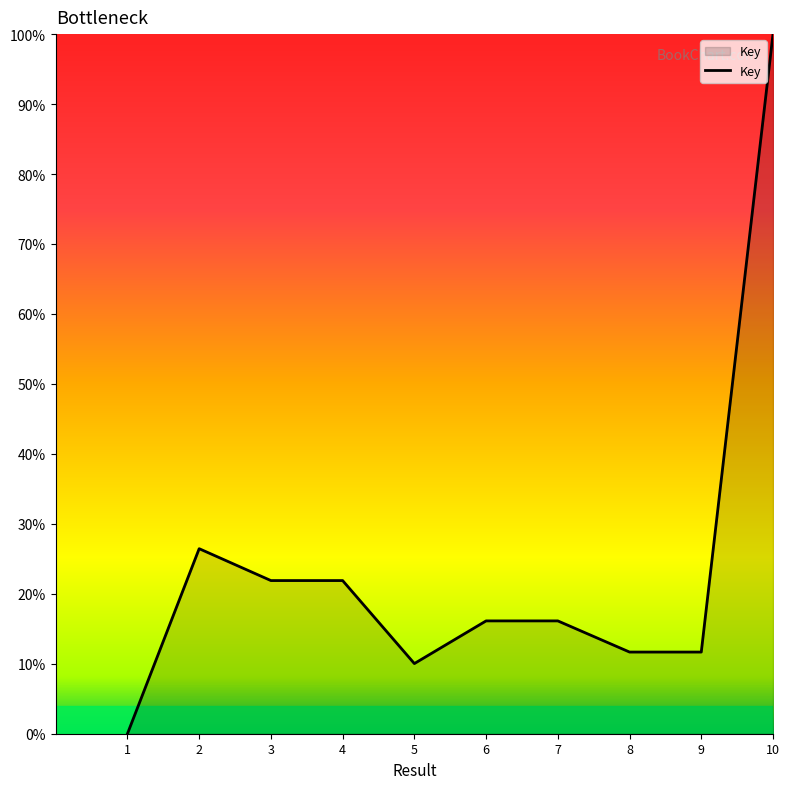

What is the sum of all values?

2.4